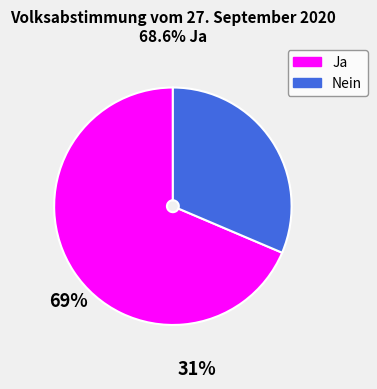

Combined, do Nein and Ja account for over 50%?

Yes